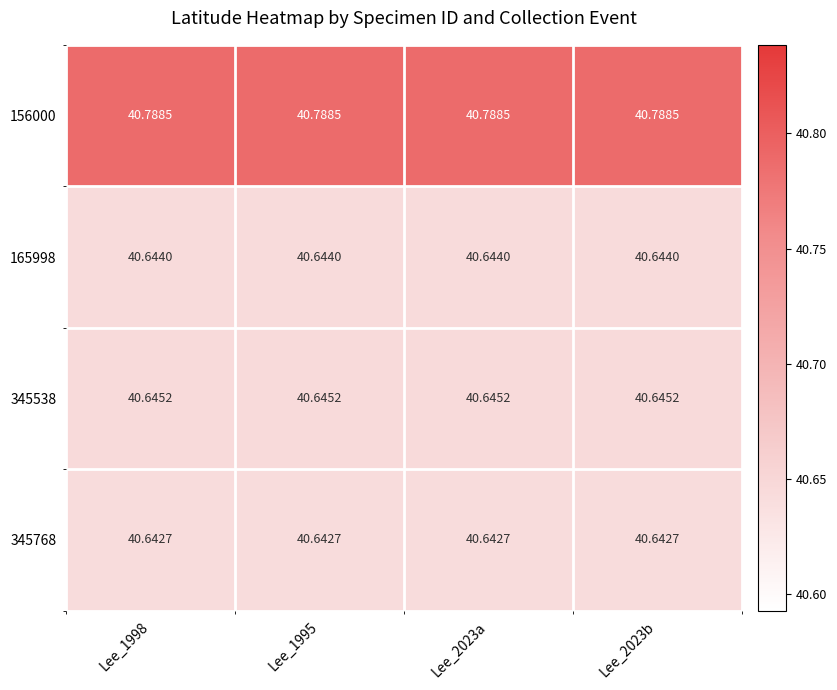

Is the value of 345538 at Lee_2023a greater than the value of 156000 at Lee_2023a?

No